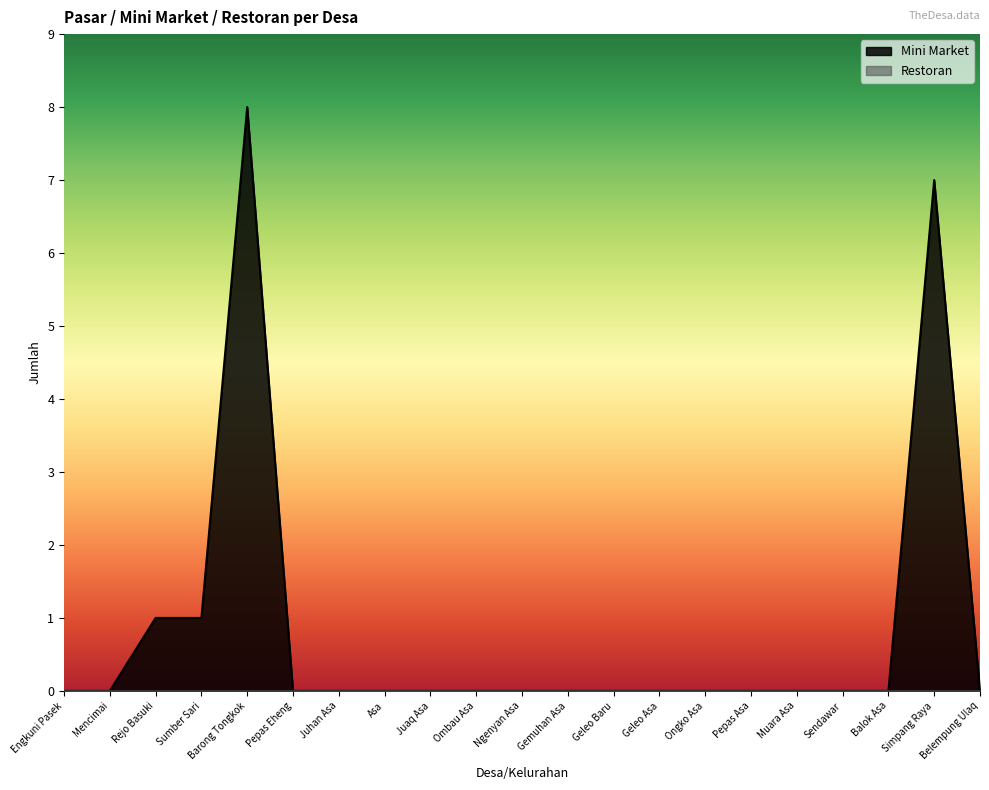

How many lines are shown in the chart?

2